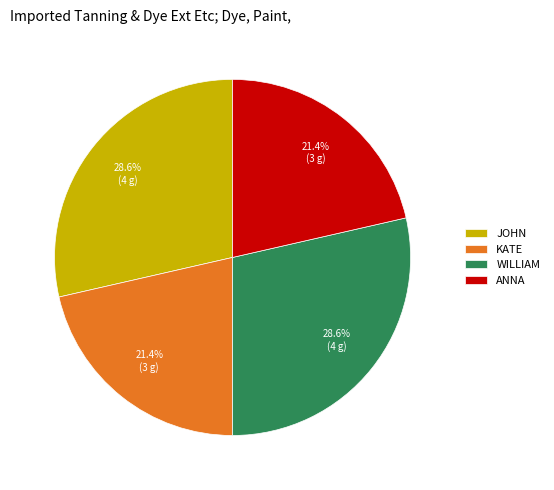

Which has a higher value, WILLIAM or ANNA?

WILLIAM